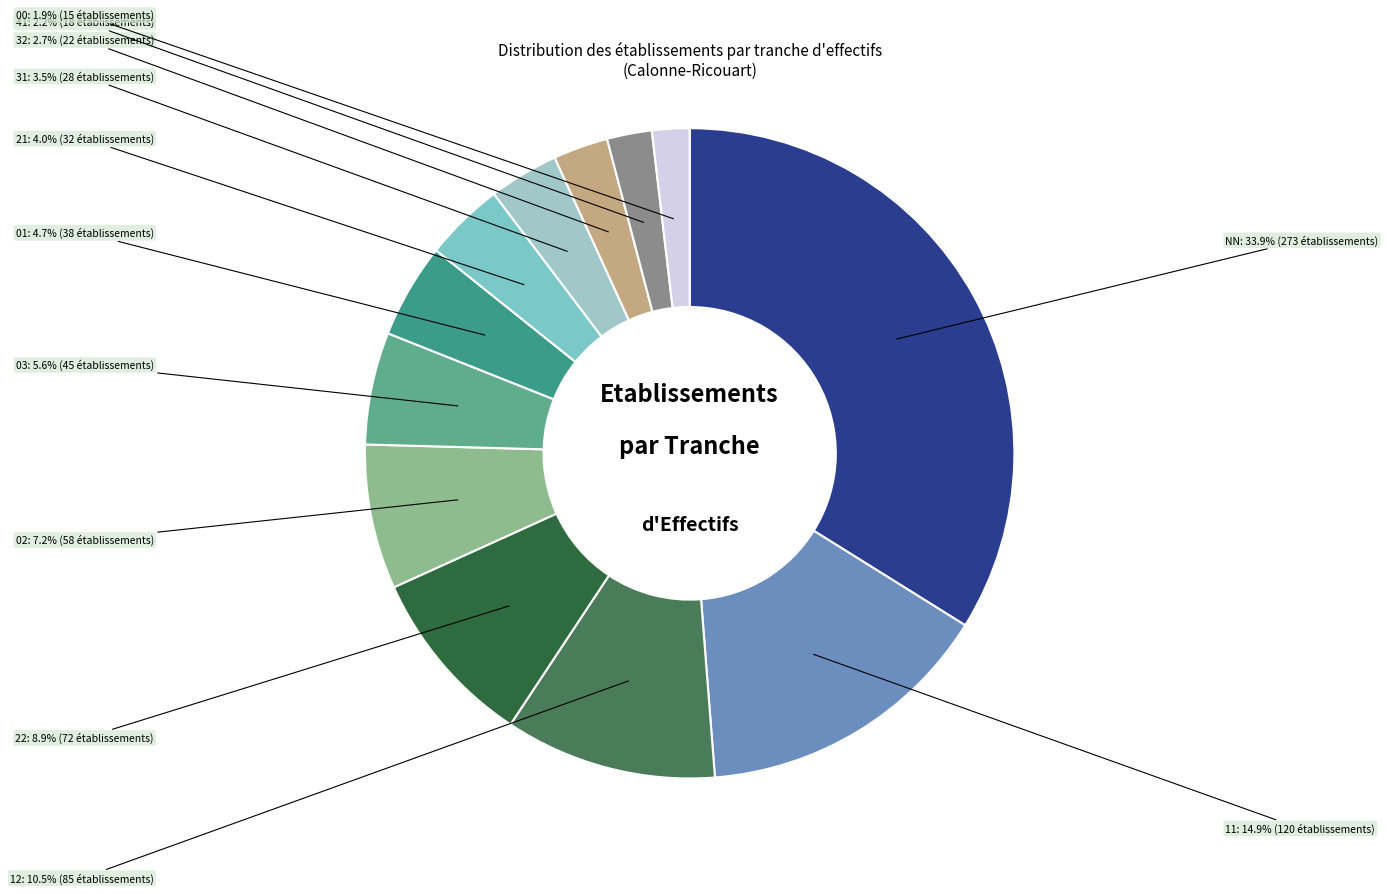

To the nearest percent, what is the difference between the largest and smallest slice percentages?

32%